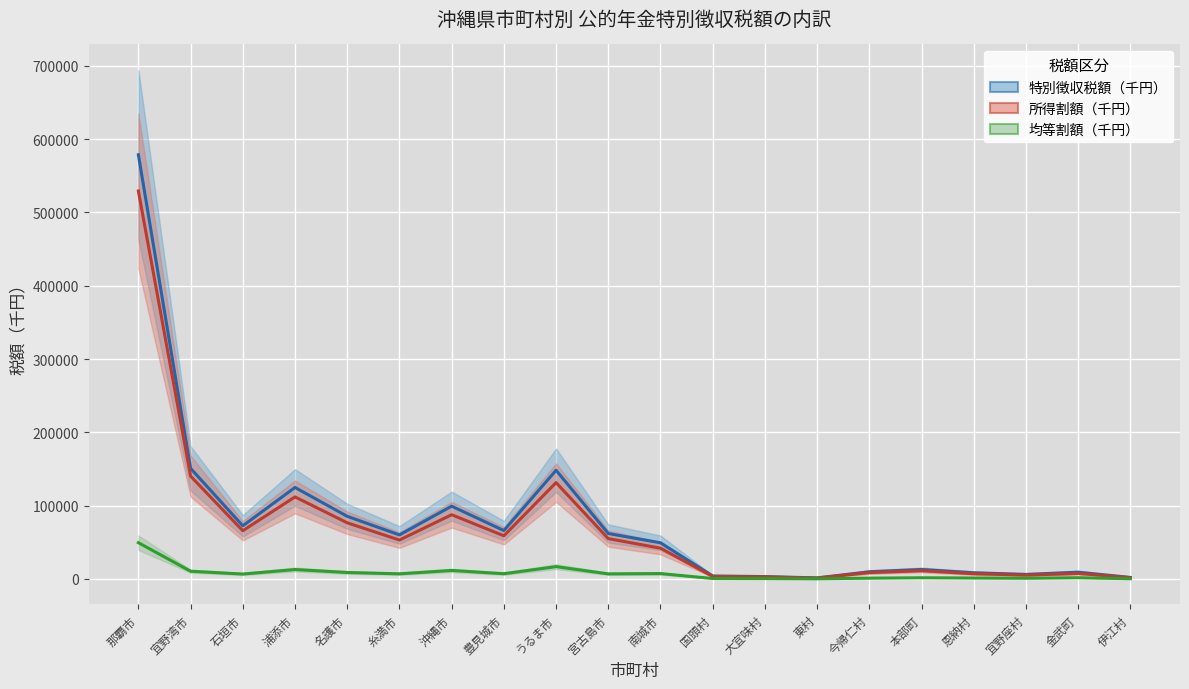

What is the difference between the 所得割額（千円） values at うるま市 and 恩納村?

124317